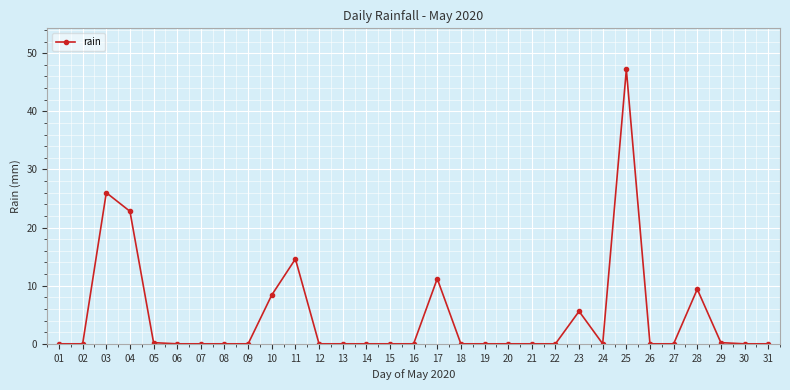

What is the average value?

4.7